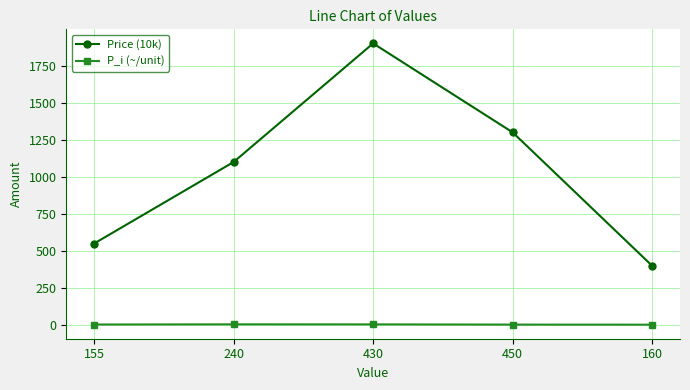

Between 430 and 450, which series saw the biggest shift?

Price (10k)